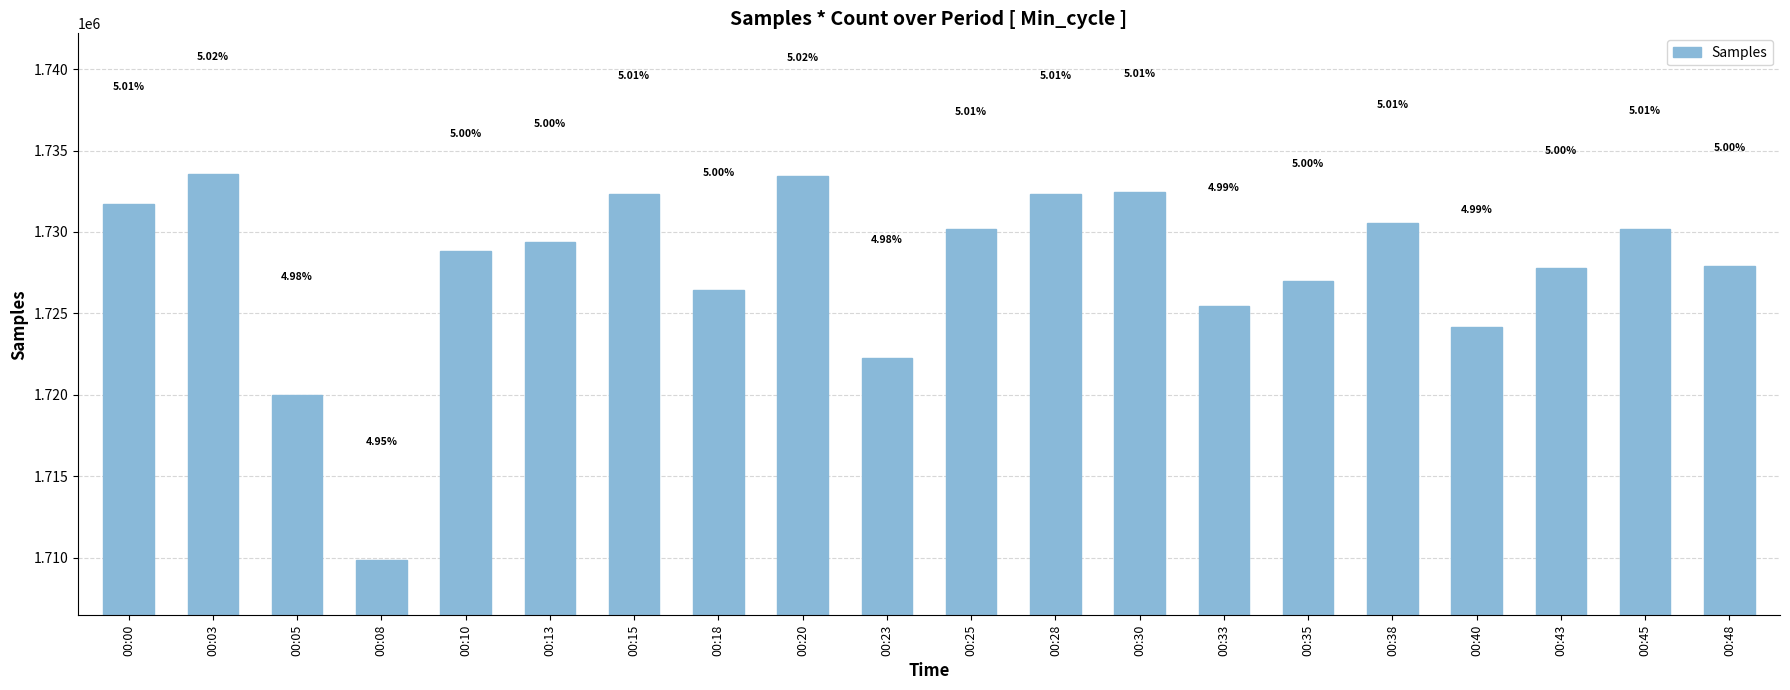

What is the average value?

1727793